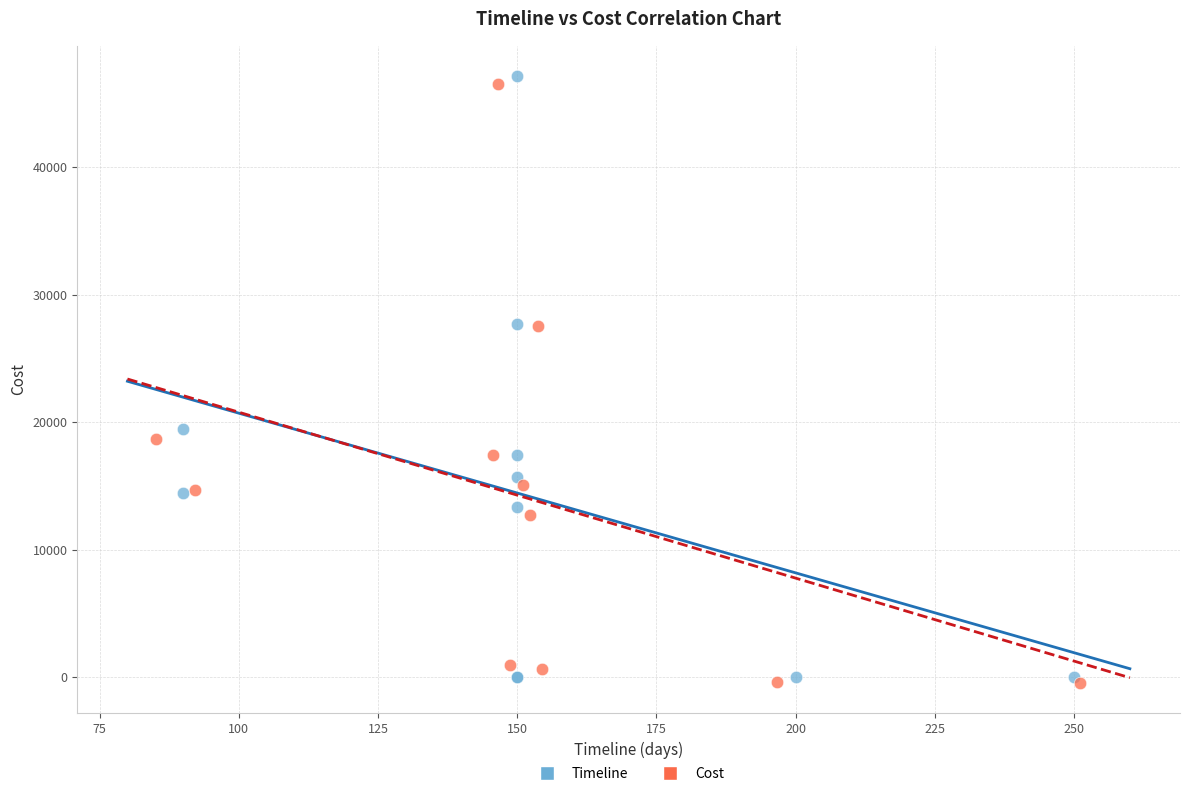

Which series has the largest Y range (max minus min)?

Timeline